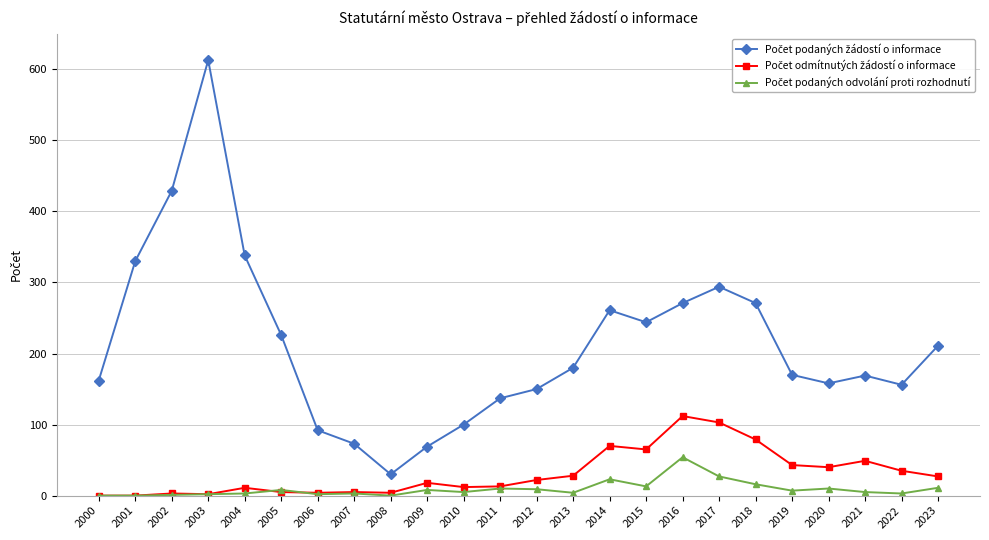

How many lines are shown in the chart?

3